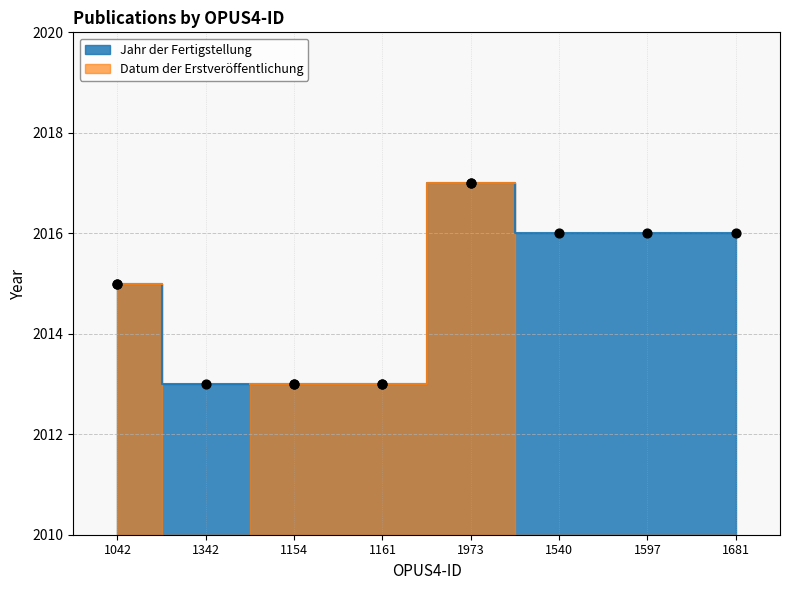

What is the change in value from 1042 to 1597?

+1